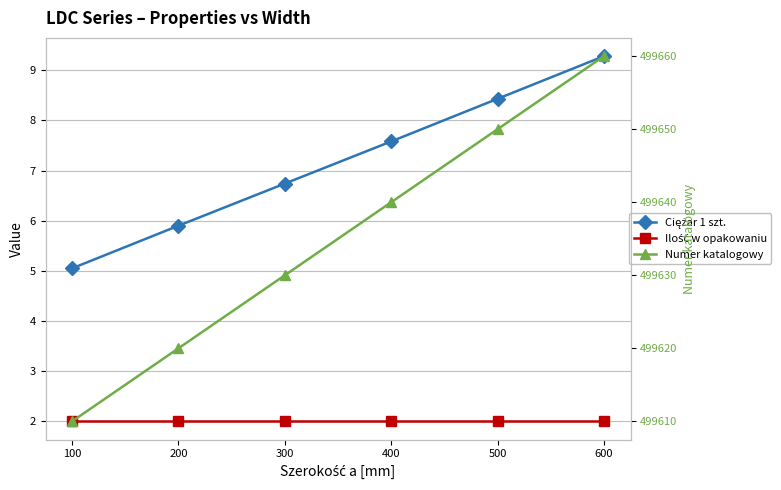

Does the chart display data point markers on the line(s)?

Yes